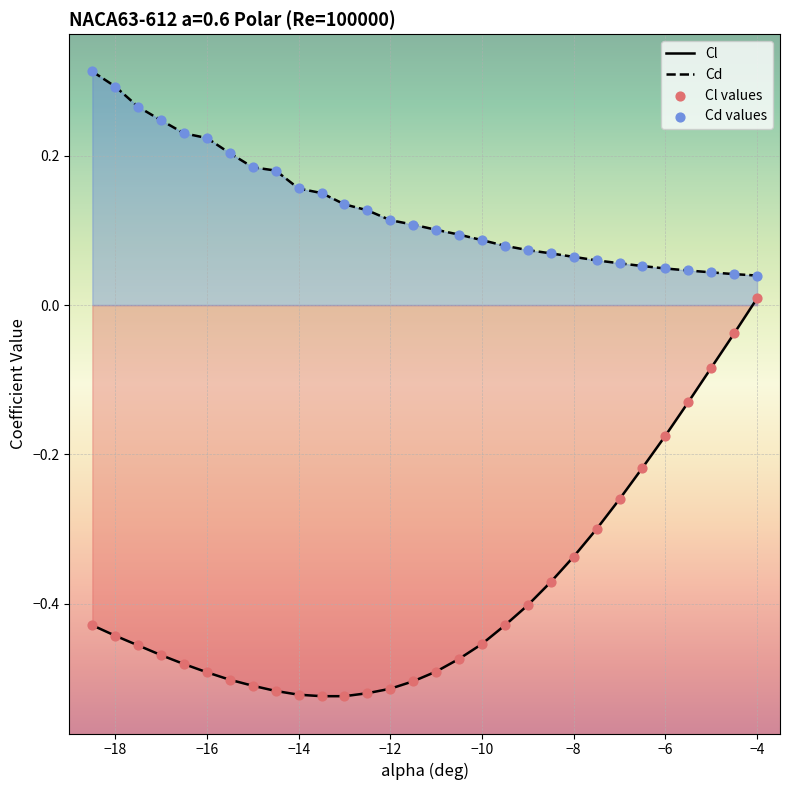

Which series has the largest Y range (max minus min)?

Cl